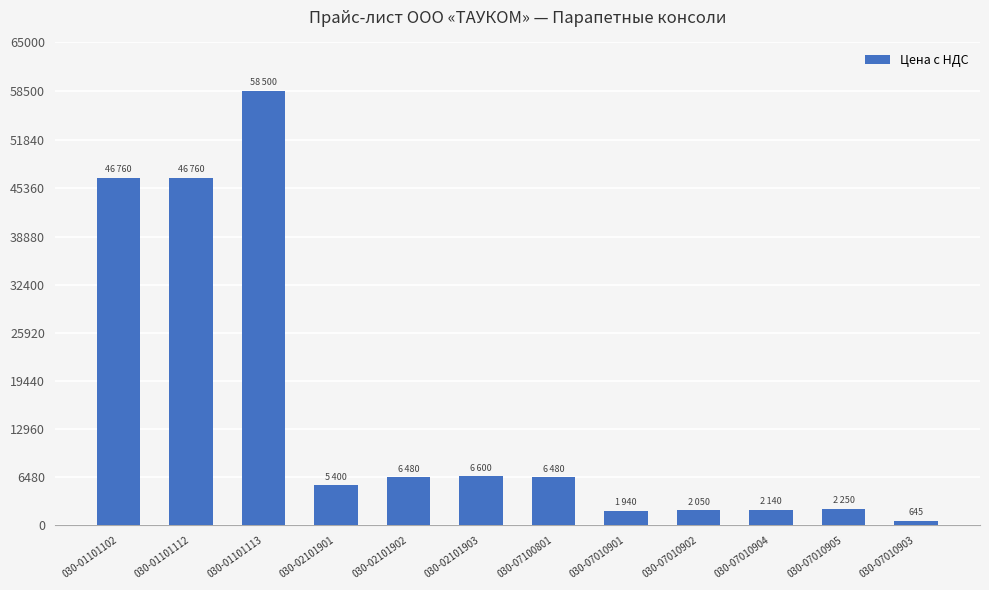

Is it true that the value at 030-07010905 is 2250?

True